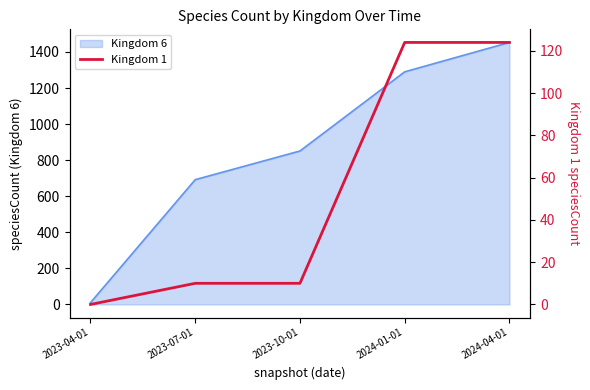

Which has a higher value, 2024-01-01 or 2023-07-01?

2024-01-01